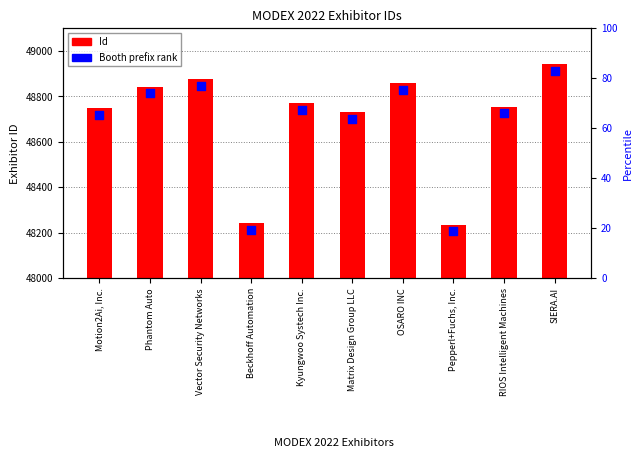

Which series contains the highest Y value?

Id